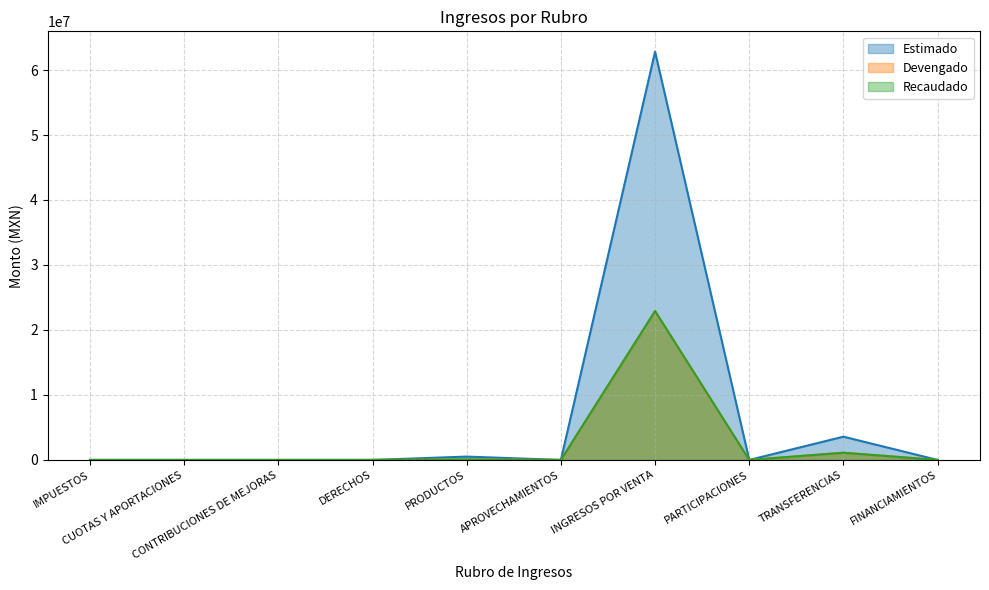

Between DERECHOS and PRODUCTOS, which is larger?

PRODUCTOS